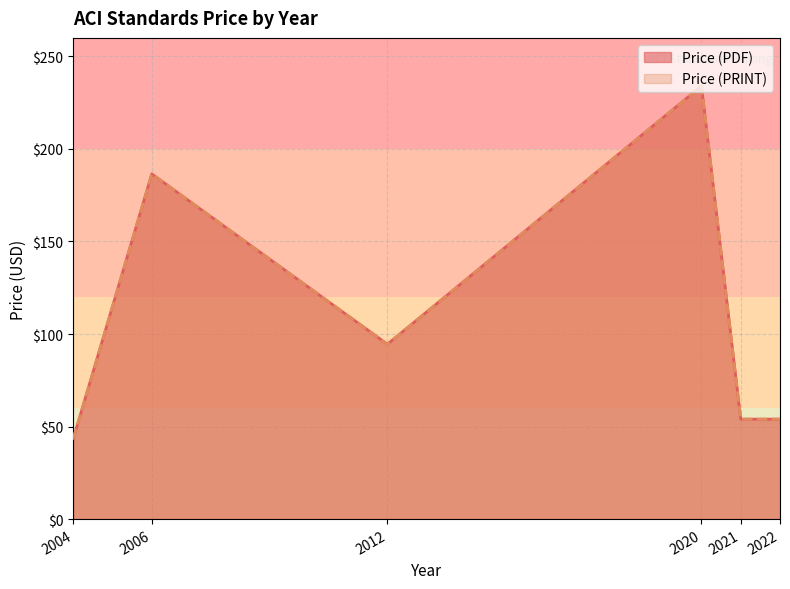

True or false: Price (PDF) has a value of 94.5 at 2012.

True